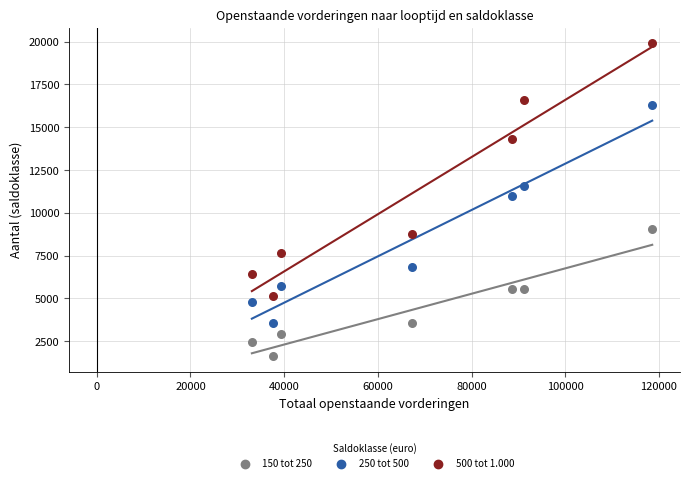

Which series has the widest spread of Y values?

500 tot 1.000